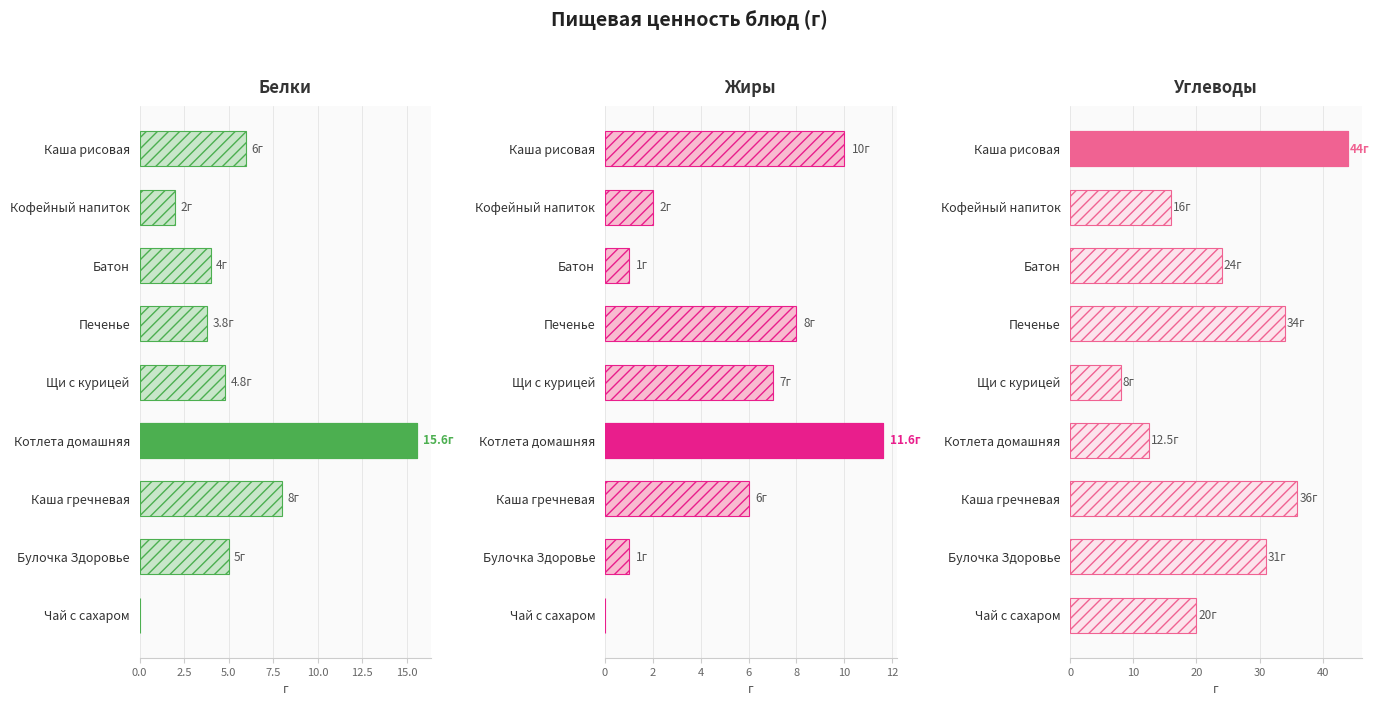

What is the value of the Углеводы bar at the 6th from the left?

12.5